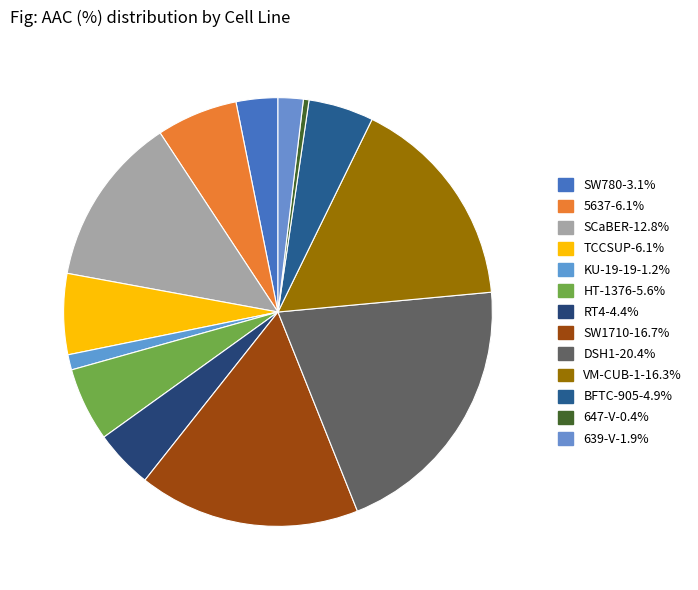

The SCaBER slice represents 13% of the pie. True or false?

True